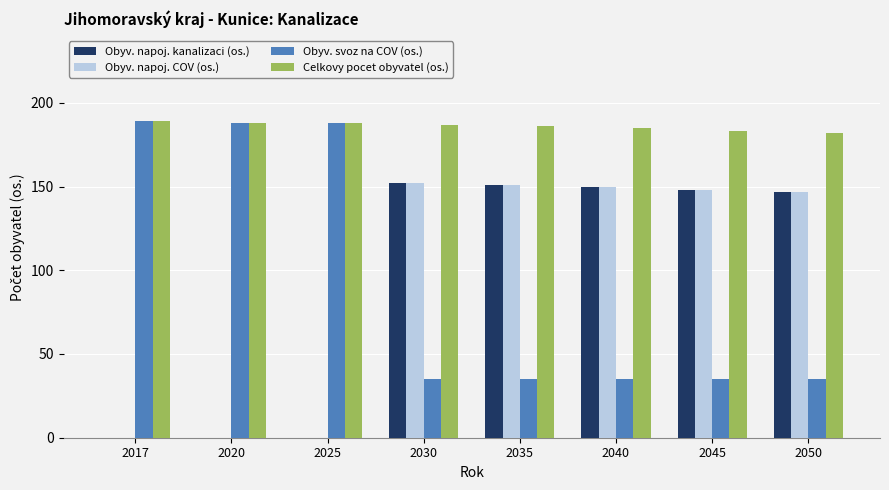

What is the total value across all series at 2030?

526